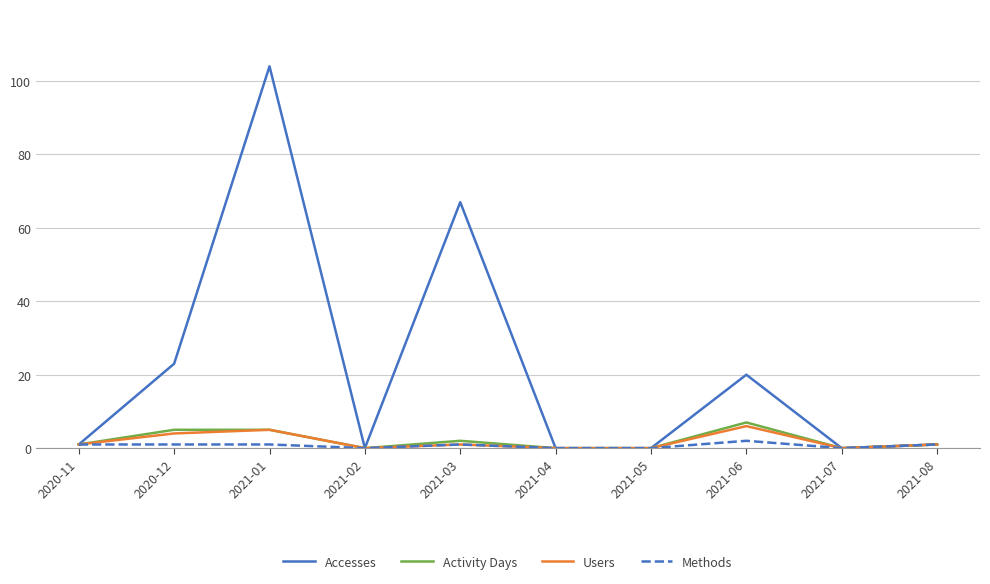

Where is Accesses nearest to the value 52?

2021-03